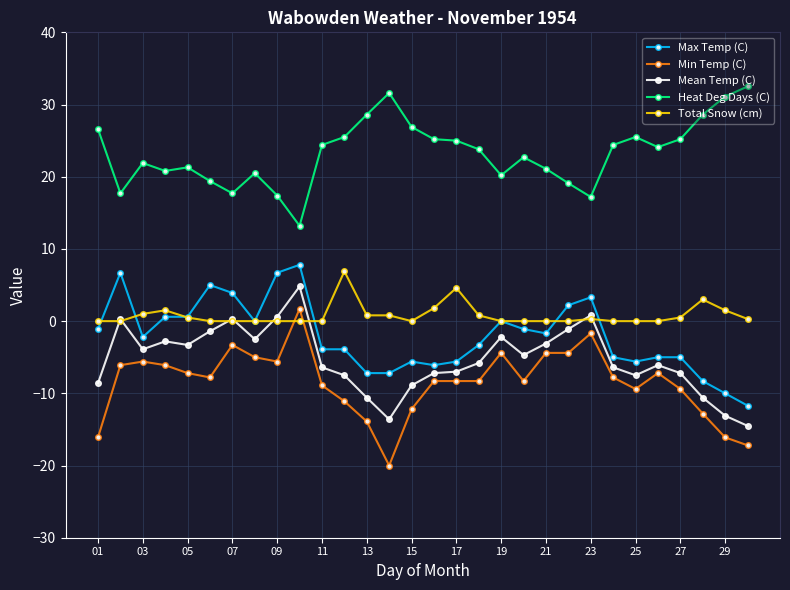

True or false: Min Temp (C) has more than 0 points higher than both neighbors.

True